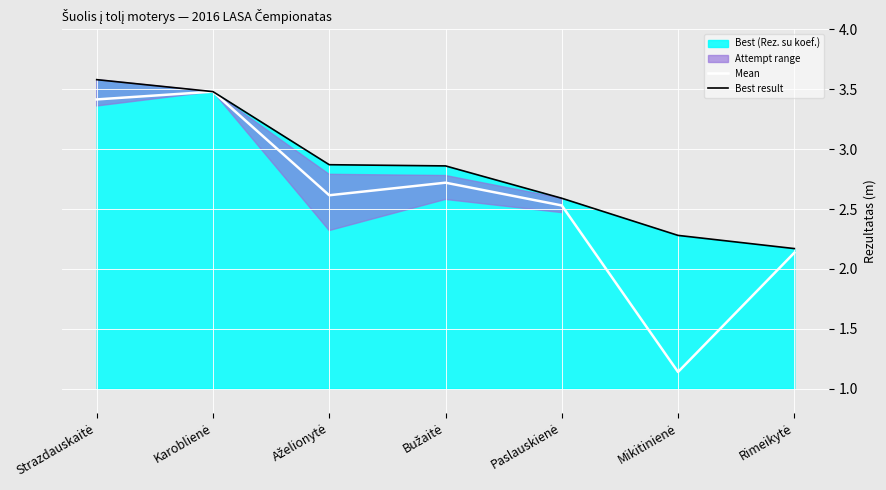

True or false: Best result has more than 1 points higher than both neighbors.

False